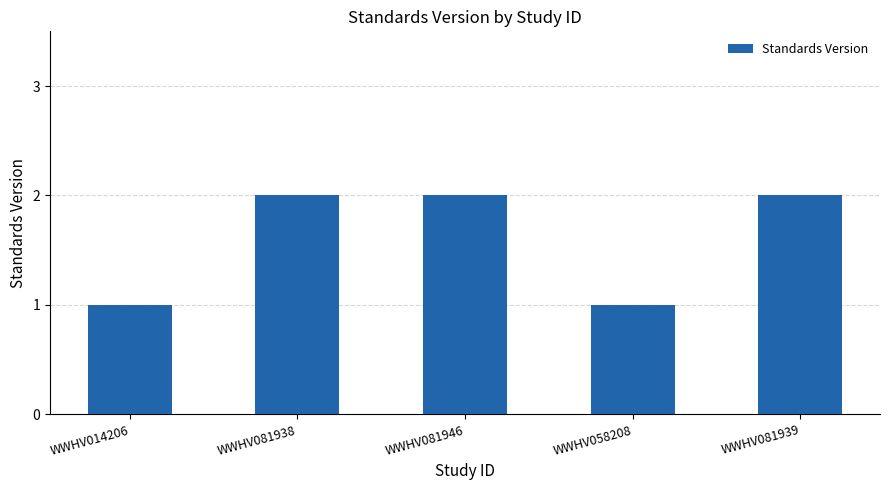

What is the ratio of the value at WWHV058208 to the value at WWHV081939?

0.5